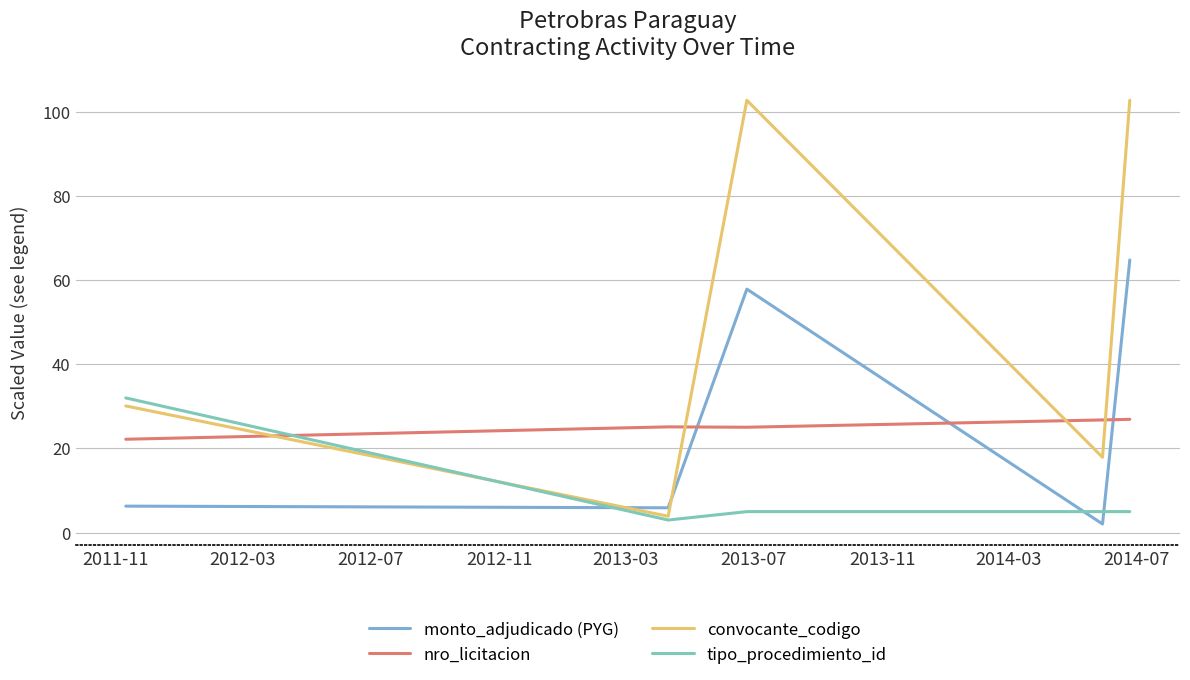

Which series has the widest spread of values?

convocante_codigo